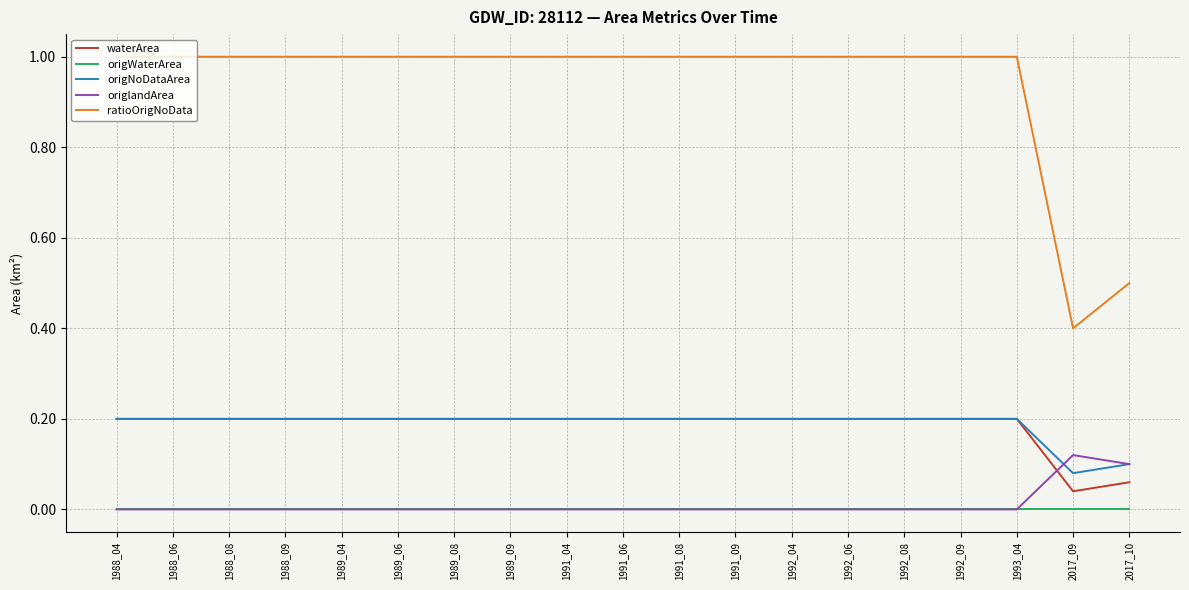

What is the greatest value displayed?

1.0